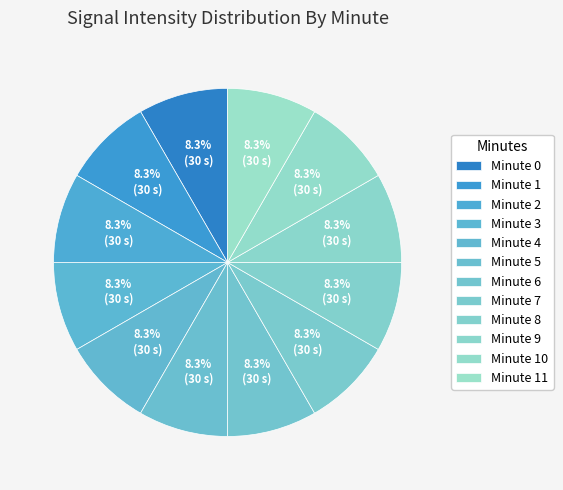

What is the largest slice in the pie chart?

2